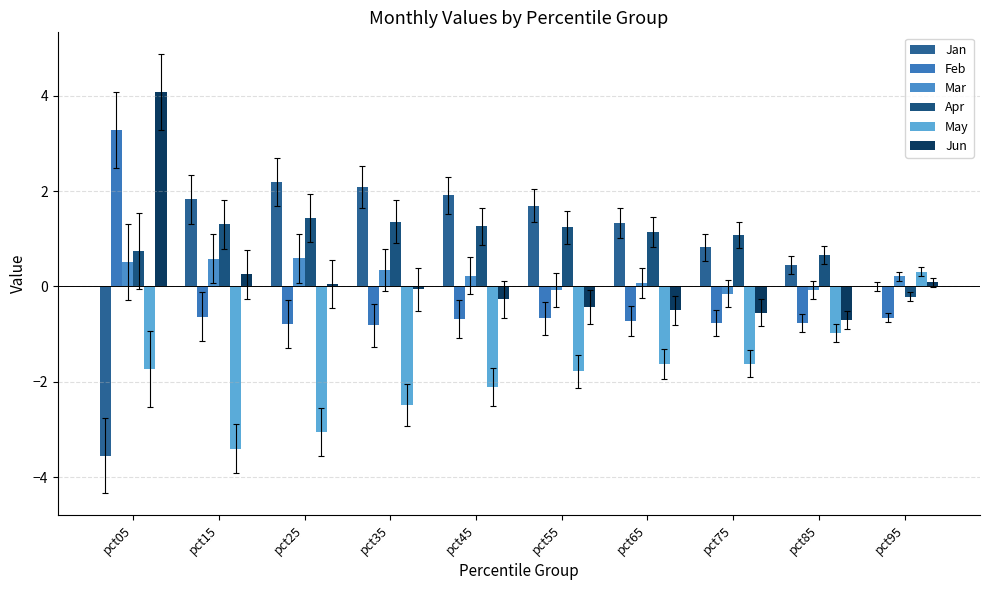

Rank the series by their maximum value, from lowest to highest.

May, Mar, Apr, Jan, Feb, Jun